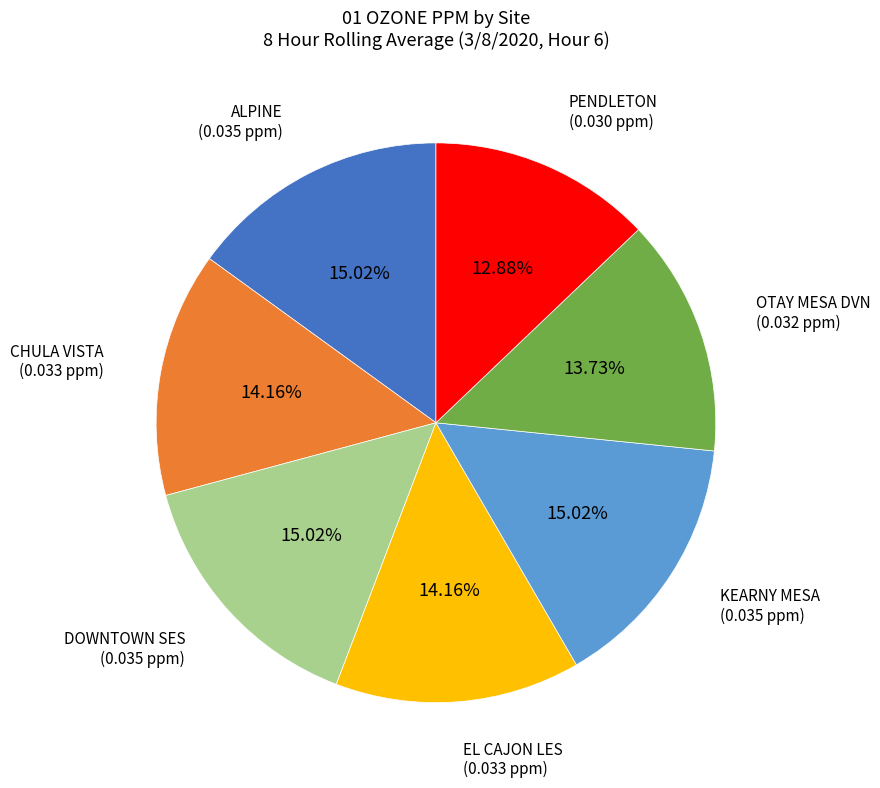

Count the number of slices in the pie.

7